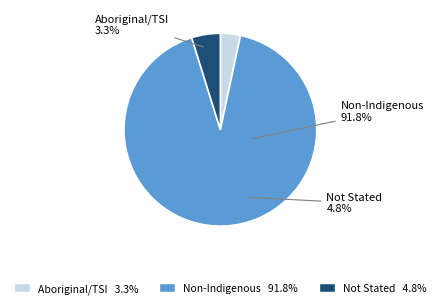

Is there a majority slice in this chart?

Yes